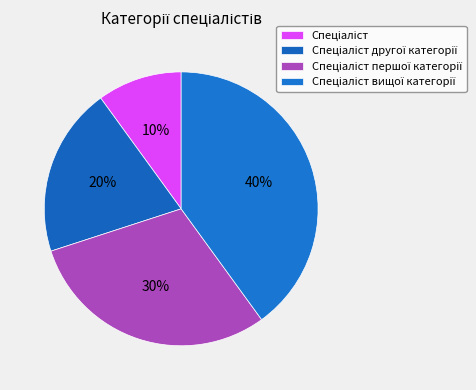

Count the number of slices in the pie.

4